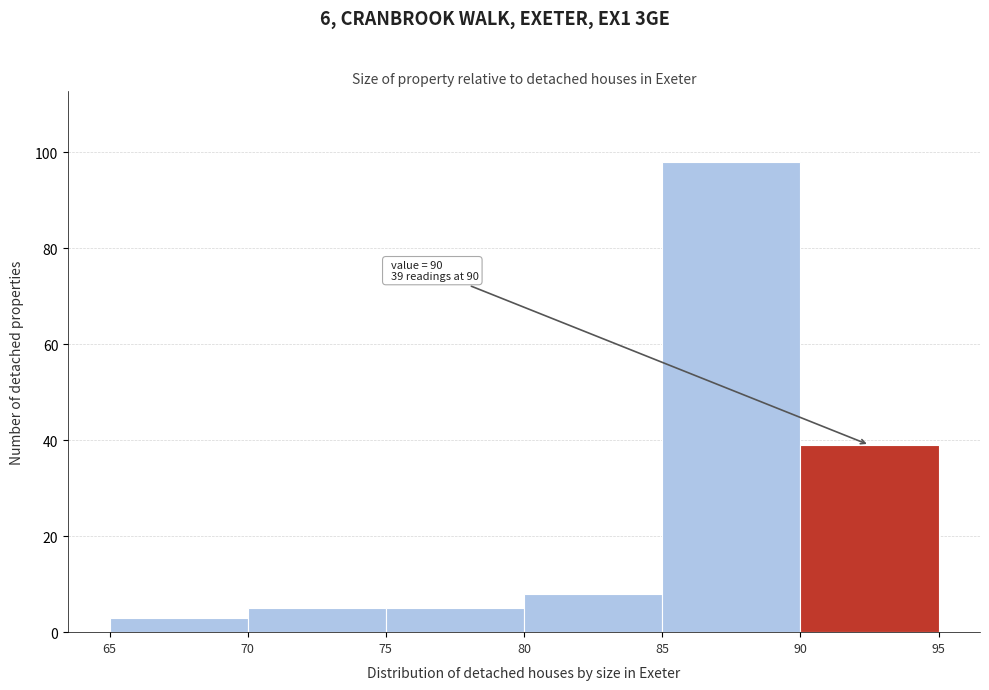

Which range on the x-axis has the tallest bar?

85 to 90